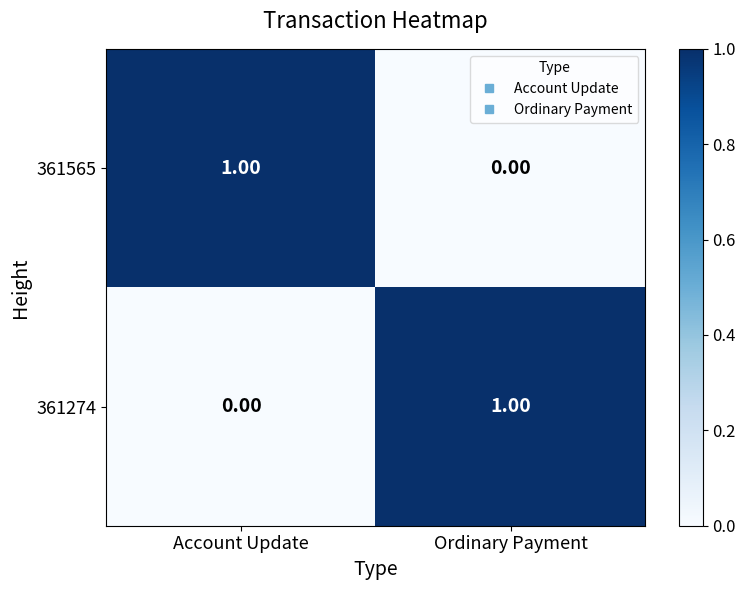

Which category has the lowest value in the 361274 series?

Account Update